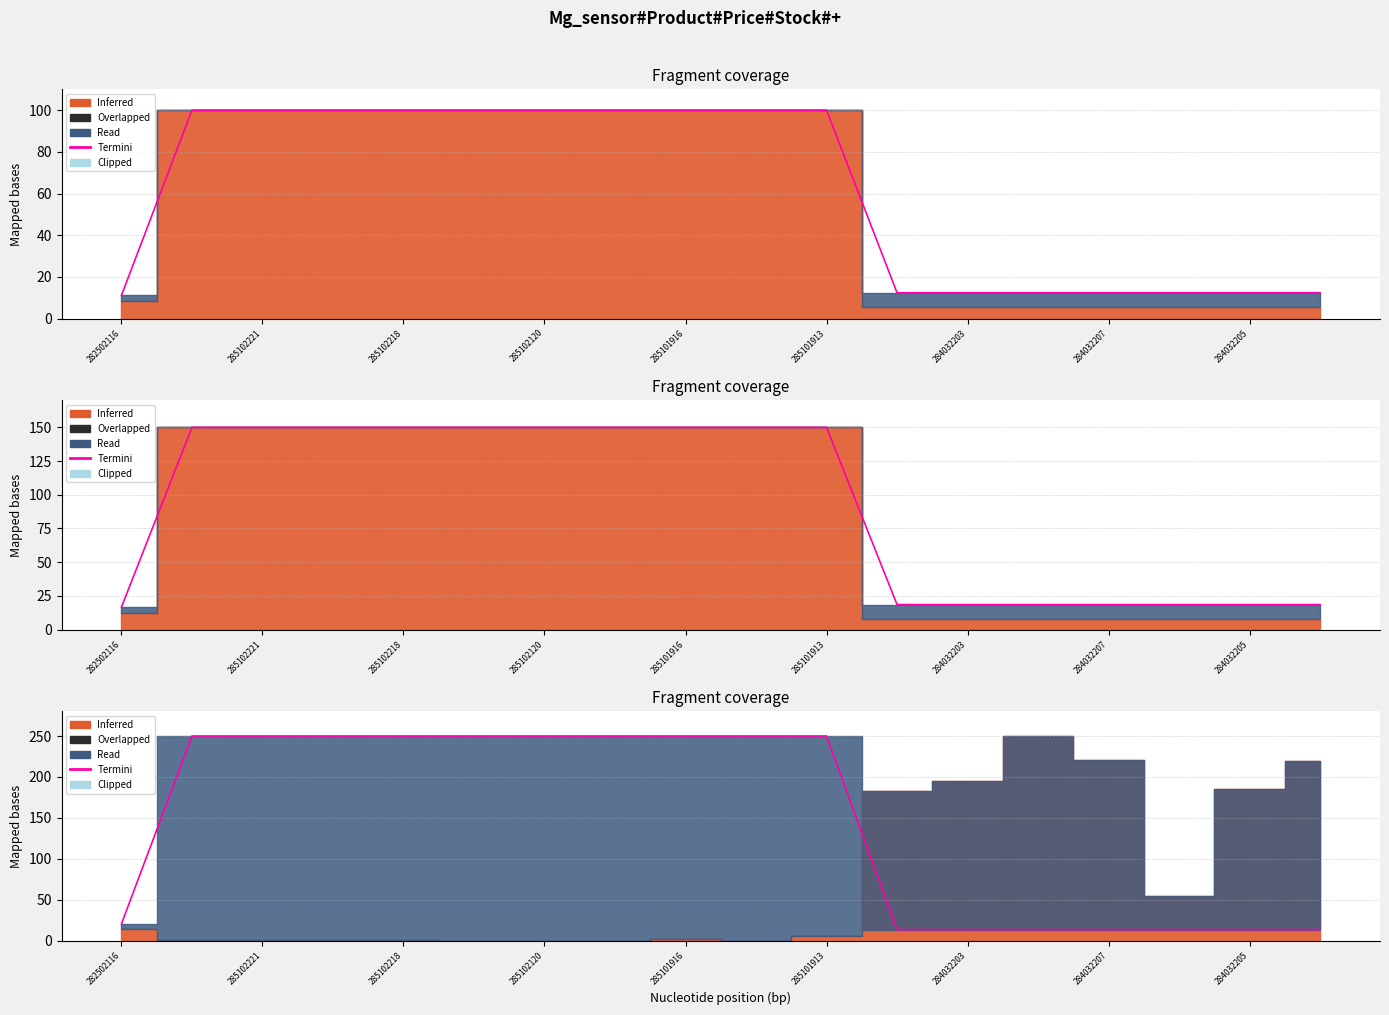

At which category does the chart reach its peak across all series?

285102221